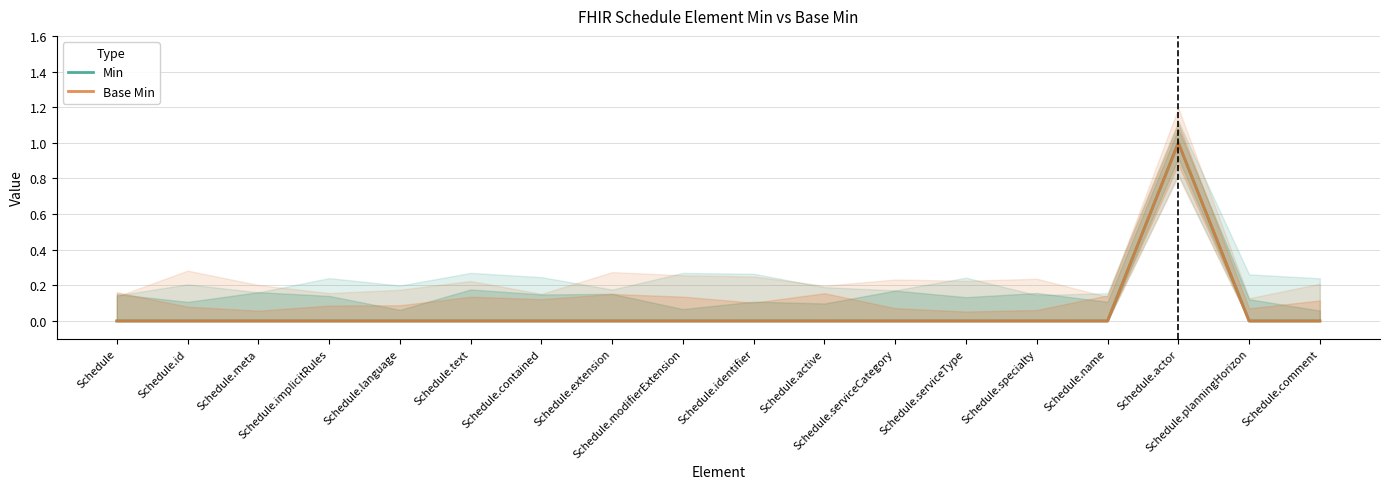

Is it true that Base Min equals 0 at Schedule.modifierExtension?

True